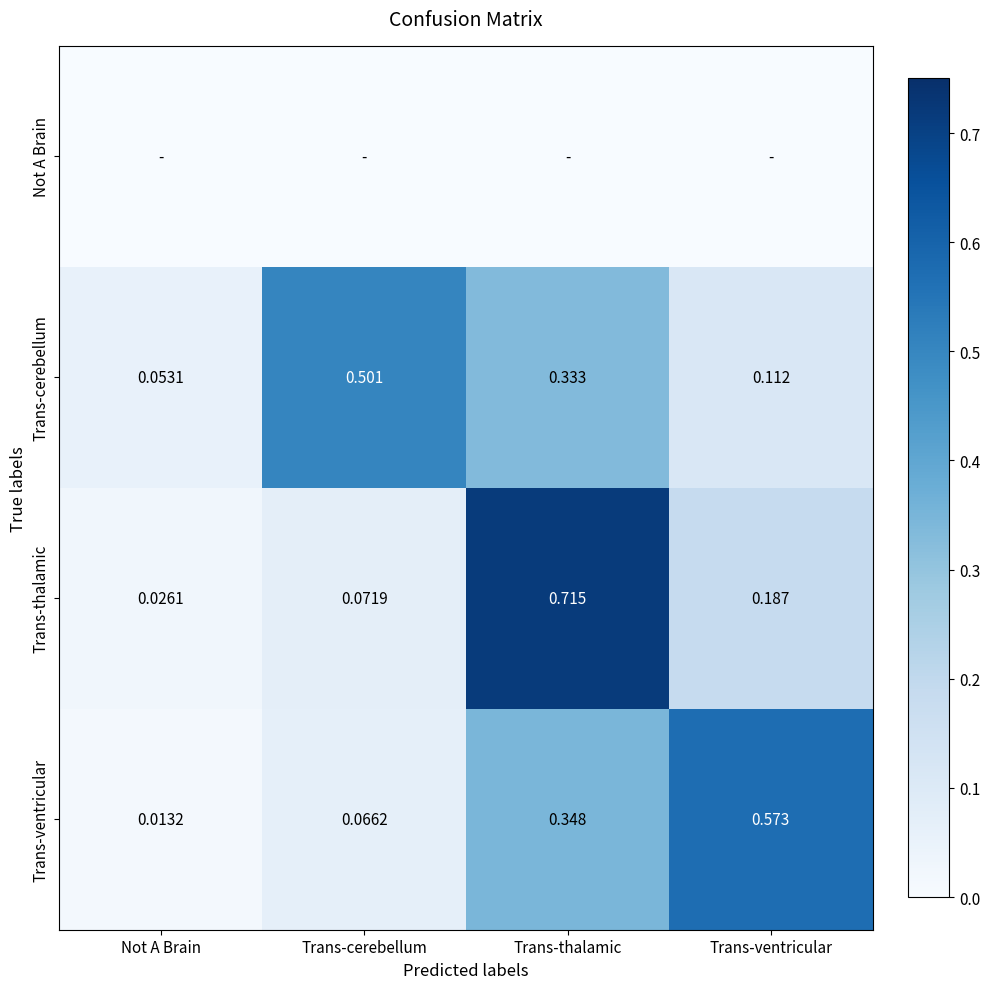

At which label does Trans-cerebellum reach its peak?

Trans-cerebellum